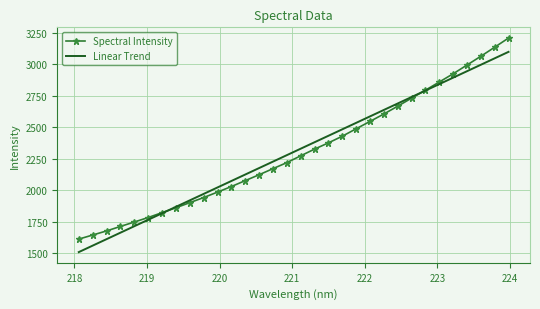

What is the highest value of the Linear Trend series?

3096.6